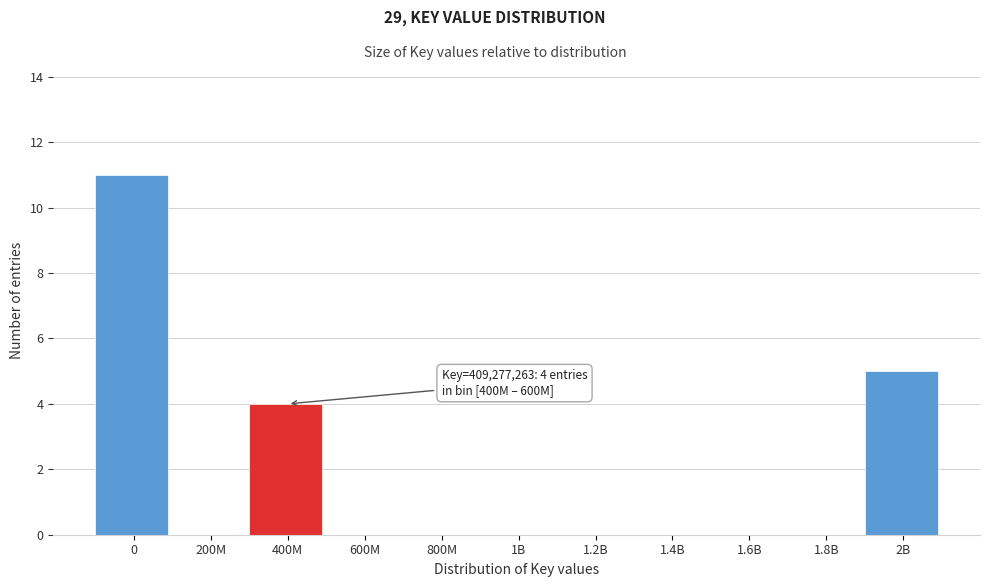

Reading right to left, transcribe all the data shown in this chart.

2B=5	1.8B=0	1.6B=0	1.4B=0	1.2B=0	1B=0	800M=0	600M=0	400M=4	200M=0	0=11